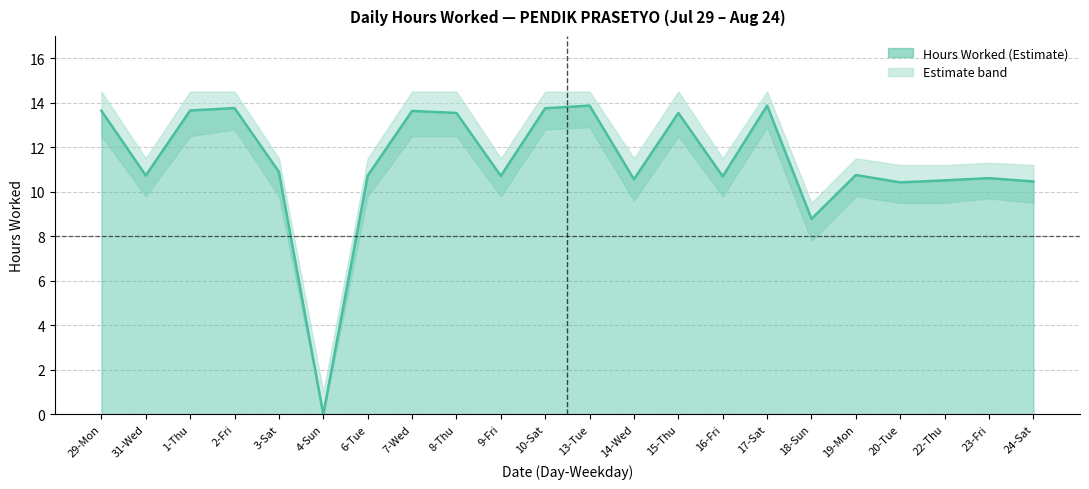

True or false: the data has more than 0 interior local peaks.

True